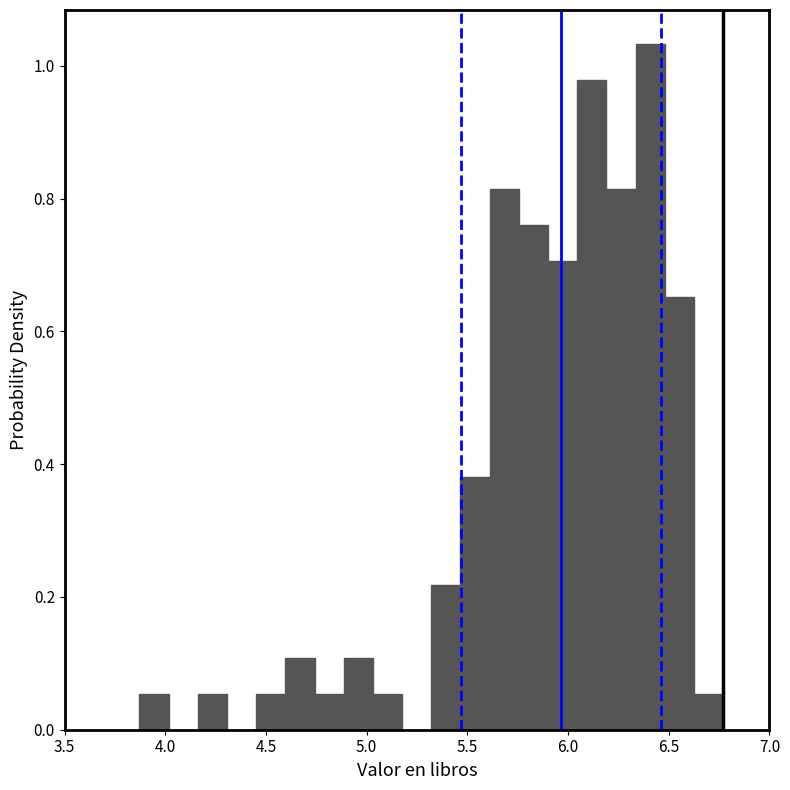

Read against the x-axis, roughly where is the centre of the tallest bar?

6.40